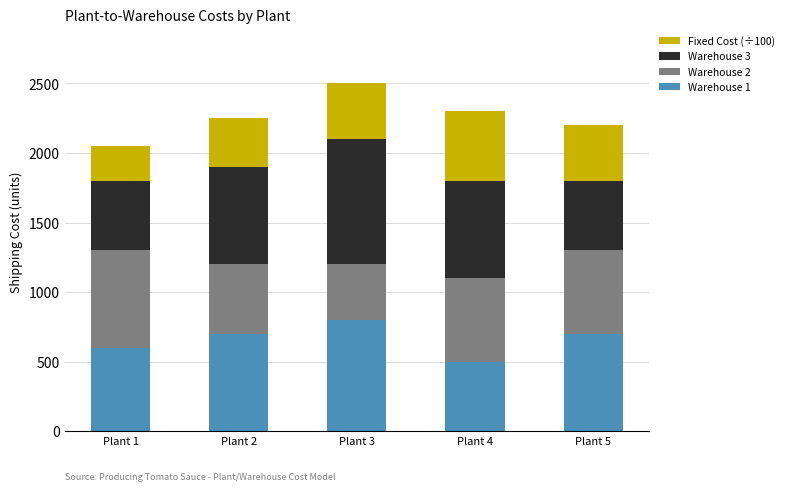

Which category has the highest value in the Warehouse 1 series?

Plant 3